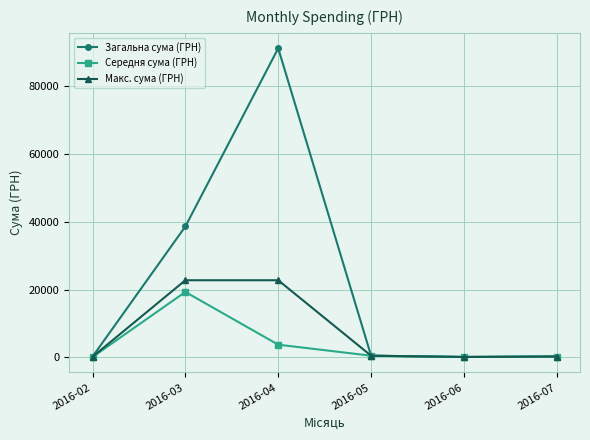

Is the value of Загальна сума (ГРН) at 2016-05 greater than the value of Середня сума (ГРН) at 2016-04?

No